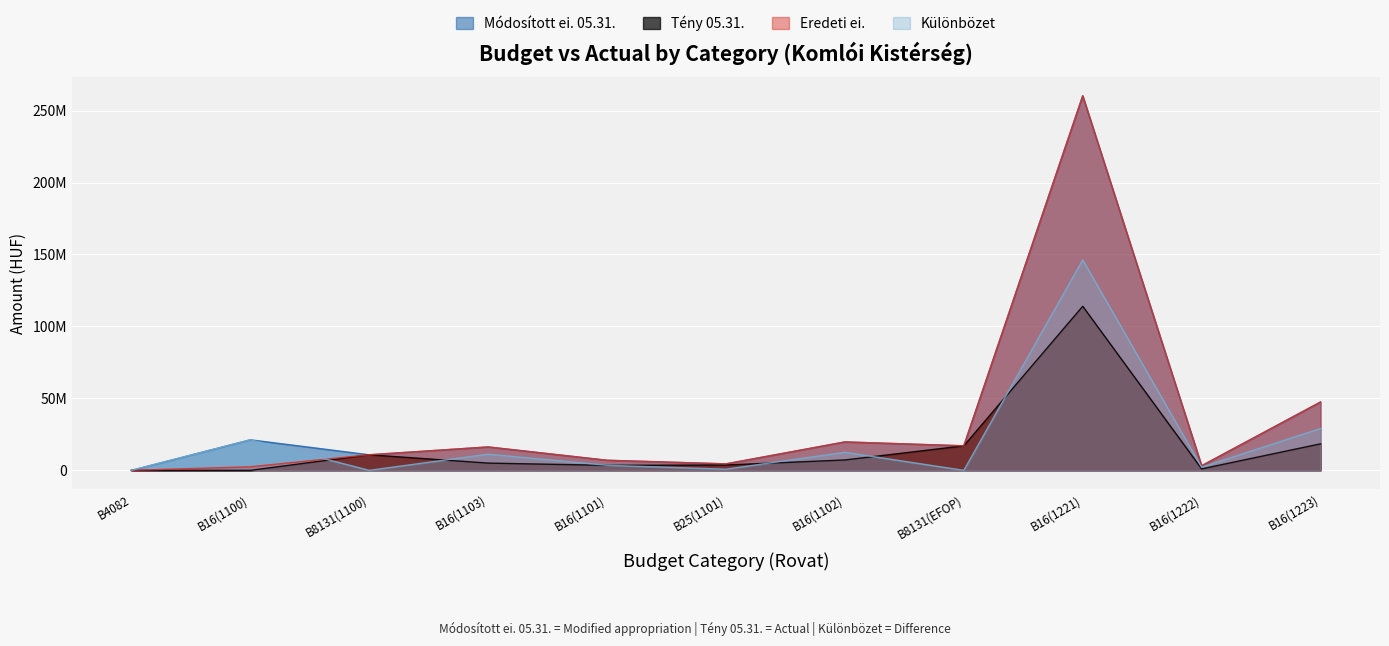

What is the average value of the Eredeti ei. series?

35344930